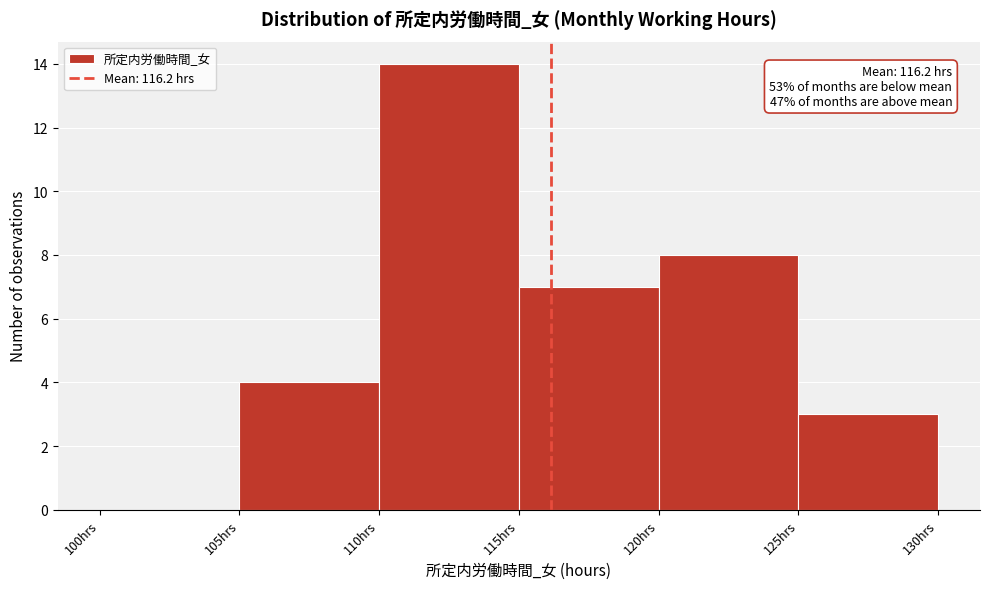

Over which range of the x-axis is the bar tallest?

110 to 115